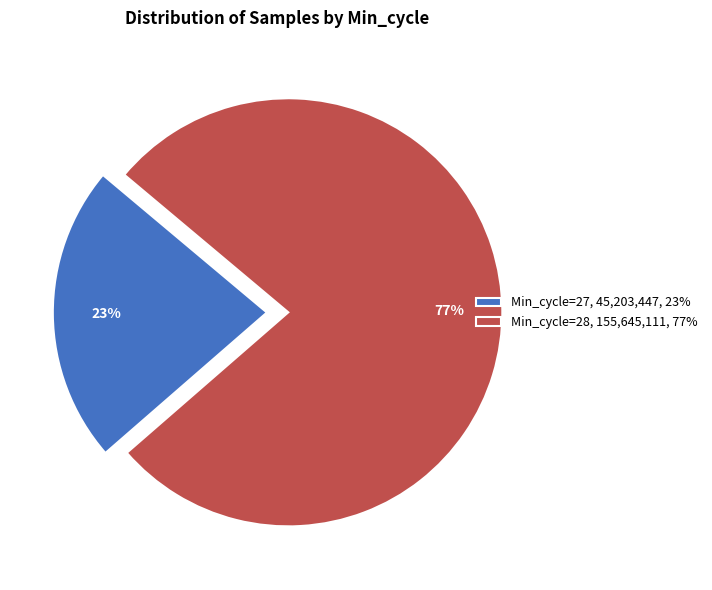

Count the number of slices in the pie.

2